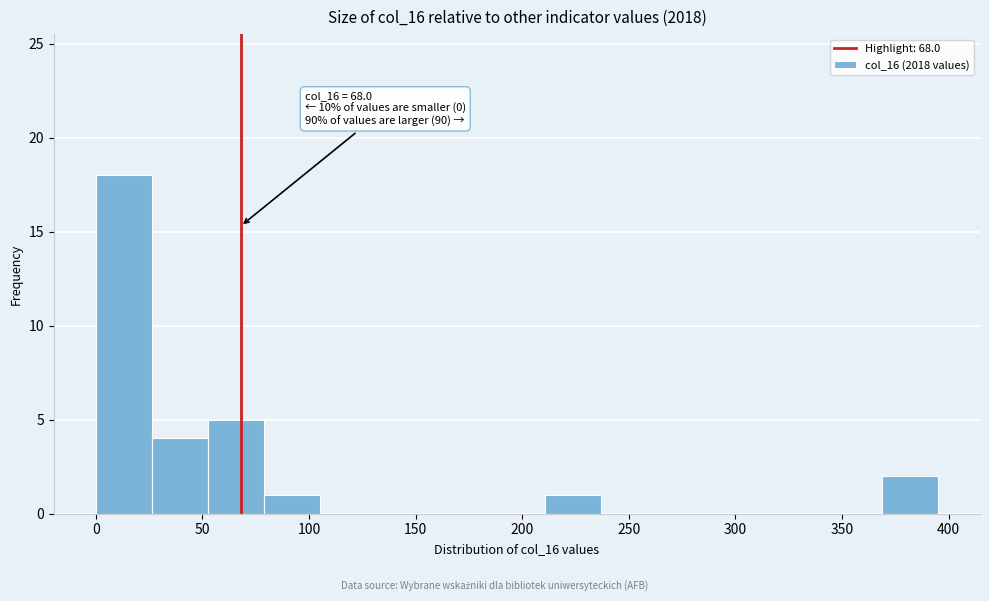

Which range on the x-axis has the tallest bar?

0 to 25